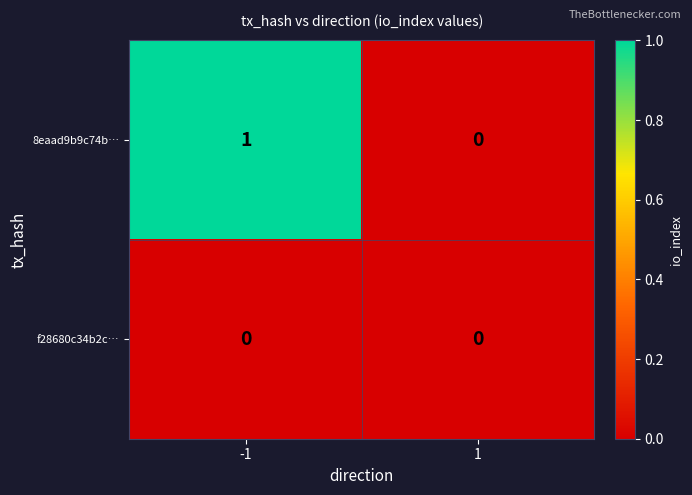

The value of f28680c34b2c… at 1 is 0. True or false?

True